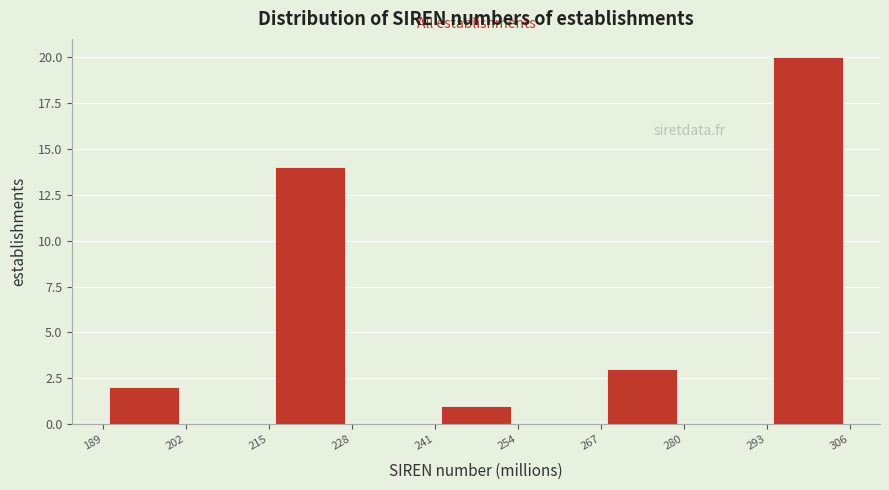

Which range on the x-axis has the tallest bar?

293 to 306